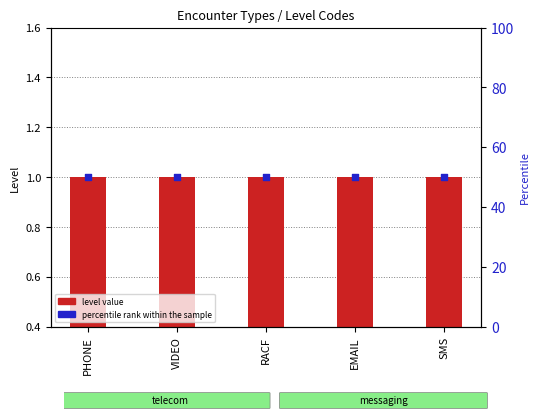

Is the value of level value at RACF greater than the value of percentile rank within the sample at RACF?

No